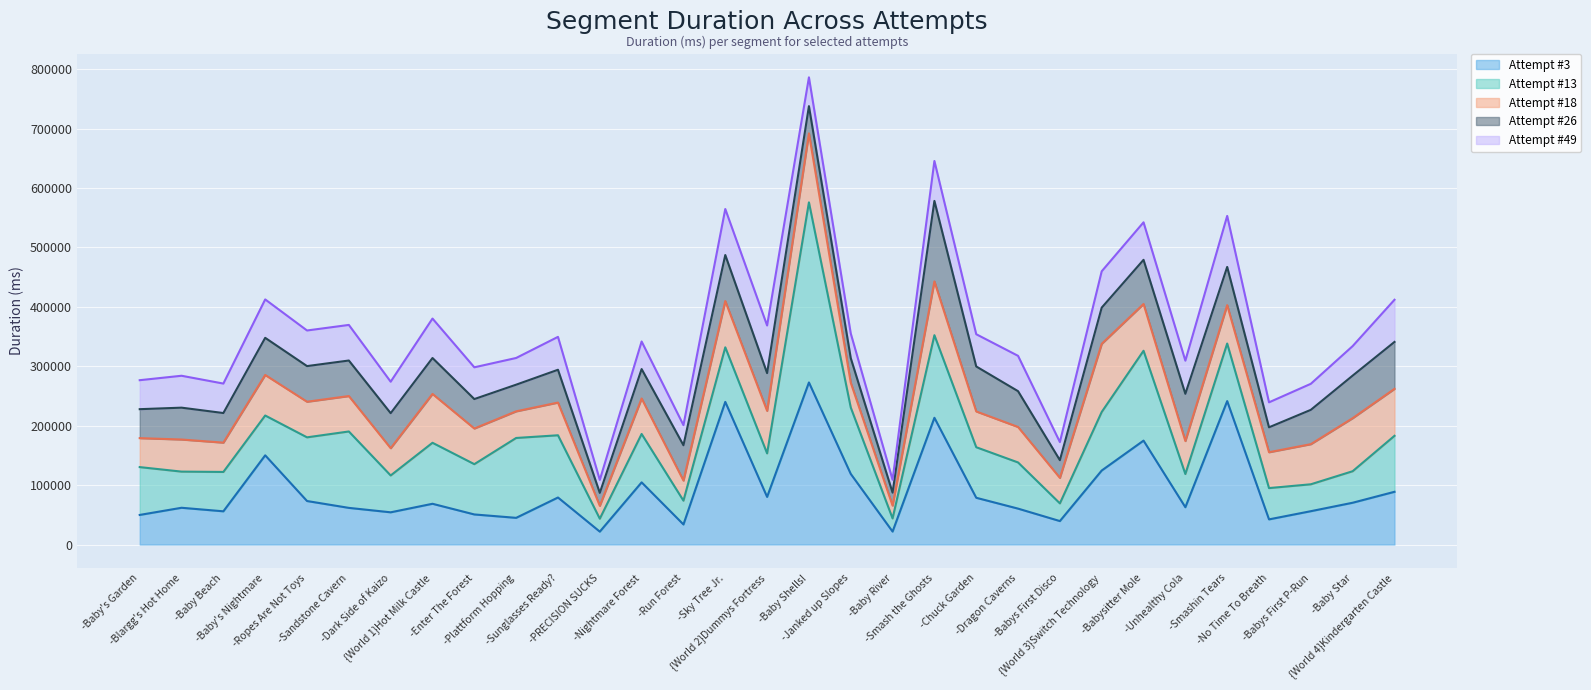

Reading right to left, extract all data points from this chart.

Attempt #3 (line): 88750	70342	56127	42344	241361	62780	174860	124546	39500	60438	78689	213281	21828	118844	272733	80158	240032	33782	104637	21720	79140	44924	50639	68595	54235	61702	73237	150122	55924	61878	49828
Attempt #13 (line): 182939	123374	101392	94982	338206	118655	326049	223057	69267	138127	163754	352249	43922	230594	575780	153393	331826	73831	186059	43485	183859	179313	135245	171225	116219	190251	180377	217107	122157	122709	130295
Attempt #18 (line): 261954	212636	168895	155325	402832	174186	404753	337730	112204	197812	223959	442748	65533	272298	691780	224956	409716	107655	245719	65188	238892	224140	195243	253415	162110	249861	240298	285358	171470	176723	179034
Attempt #26 (line): 340905	284233	226645	197247	467083	253621	479051	398636	141955	258045	299646	578204	87298	313705	737622	288438	487124	167063	295234	86905	294081	268983	244774	313850	221020	309638	300256	347810	221268	230313	227759
Attempt #49 (line): 411865	333906	270473	239277	552936	309372	542167	459770	172399	317499	353895	645391	109001	355222	786074	368580	564547	200919	341638	108751	349439	313909	298218	380247	273990	369519	360172	412433	270849	283999	276529